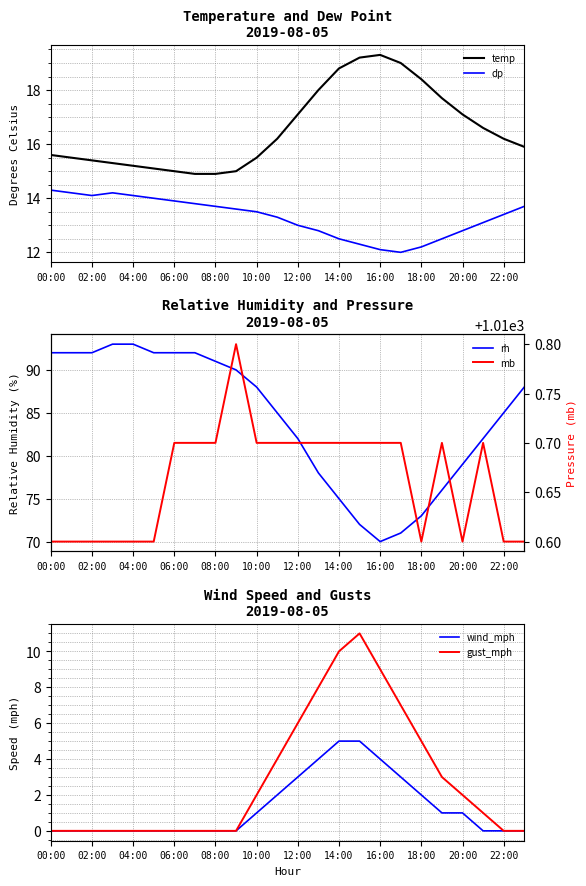

At how many categories does at least one series exceed 597?

24